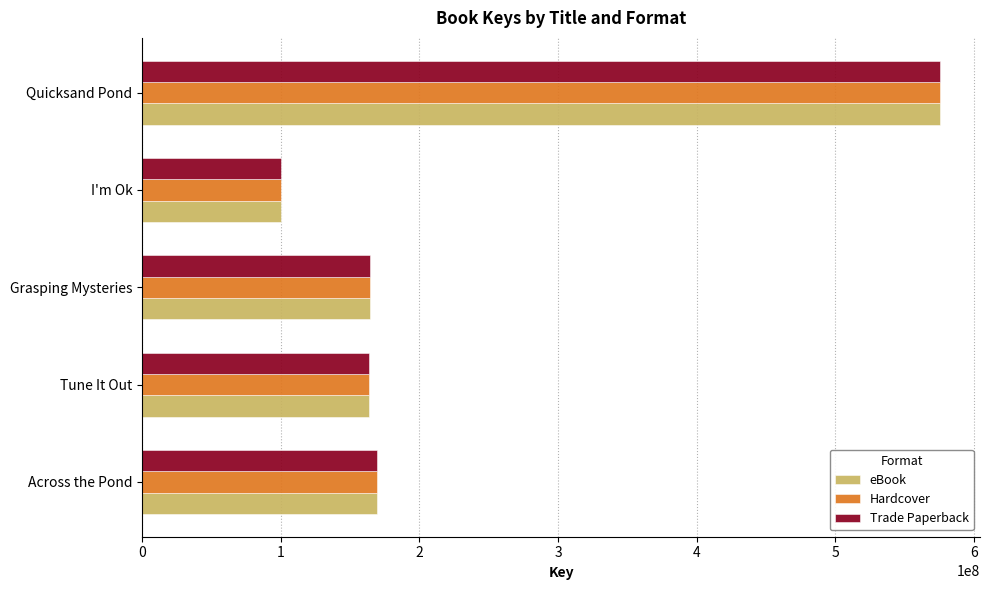

The value of Hardcover at Grasping Mysteries is 164618759. True or false?

True